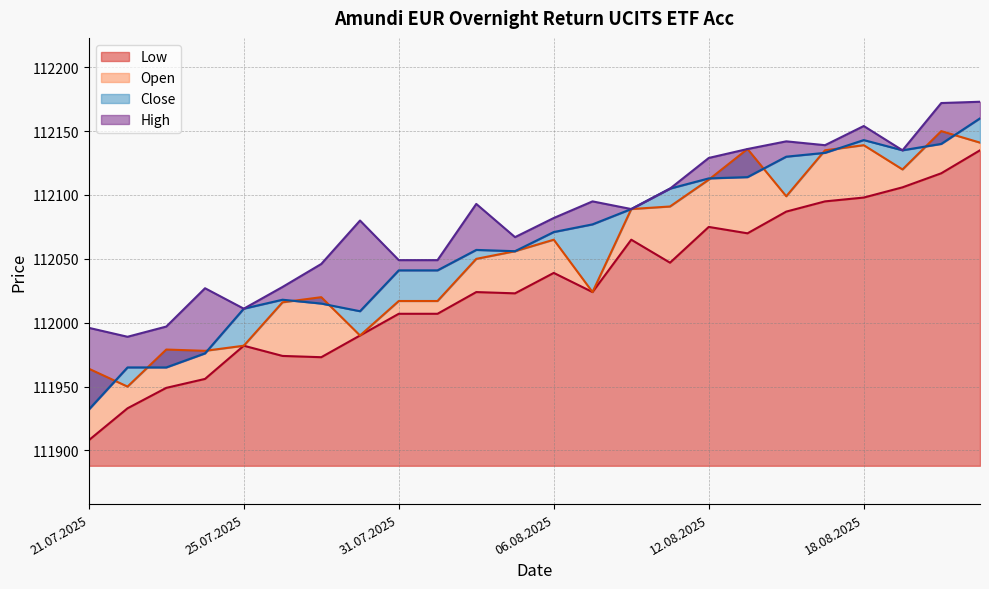

Reading left to right, what are all the values shown in this chart?

Open: 111964	111950	111979	111978	111982	112016	112020	111990	112017	112017	112050	112056	112065	112024	112089	112091	112112	112136	112099	112135	112139	112120	112150	112141
High: 111996	111989	111997	112027	112011	112028	112046	112080	112049	112049	112093	112067	112082	112095	112089	112105	112129	112136	112142	112139	112154	112135	112172	112173
Low: 111908	111933	111949	111956	111982	111974	111973	111990	112007	112007	112024	112023	112039	112024	112065	112047	112075	112070	112087	112095	112098	112106	112117	112135
Close: 111932	111965	111965	111976	112011	112018	112015	112009	112041	112041	112057	112056	112071	112077	112089	112105	112113	112114	112130	112133	112143	112135	112140	112160